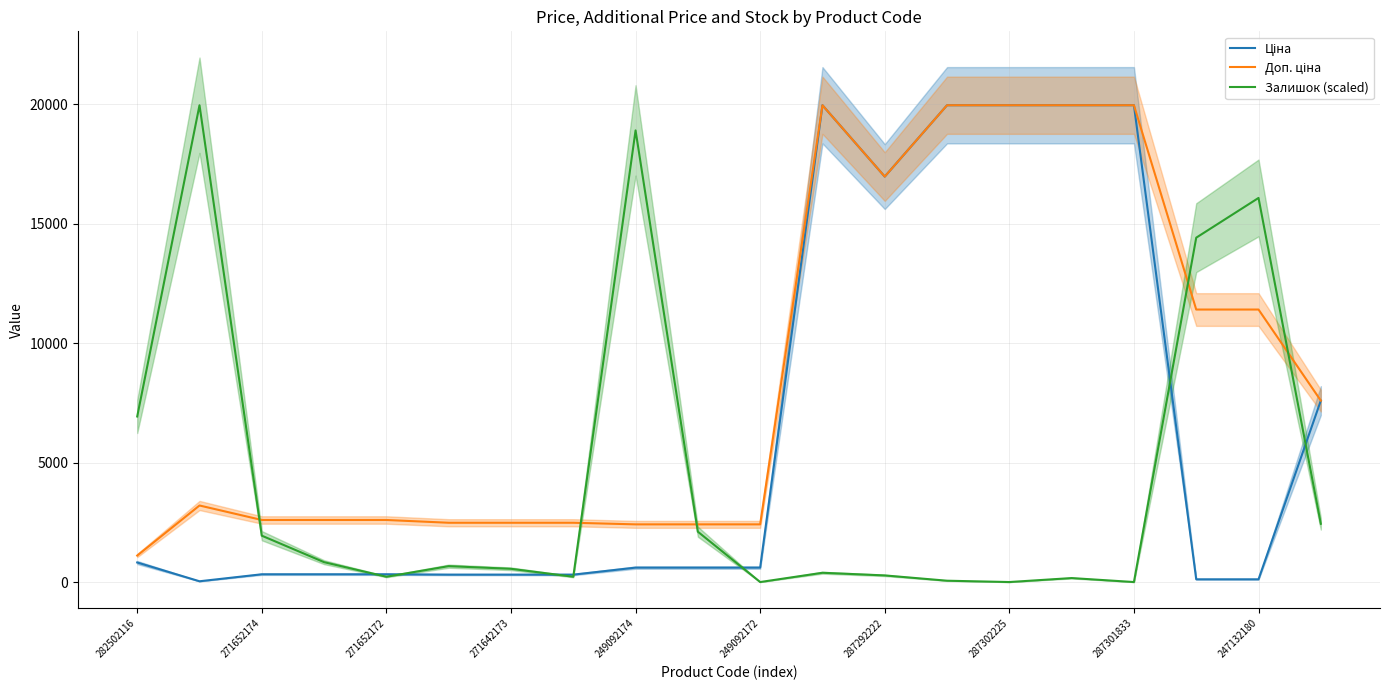

What is the highest value of the Залишок (scaled) series?

19964.2